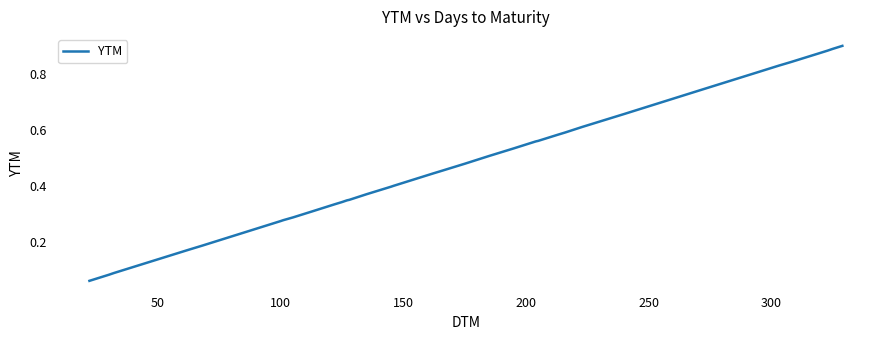

True or false: the data shows 0.5 at 12.

False